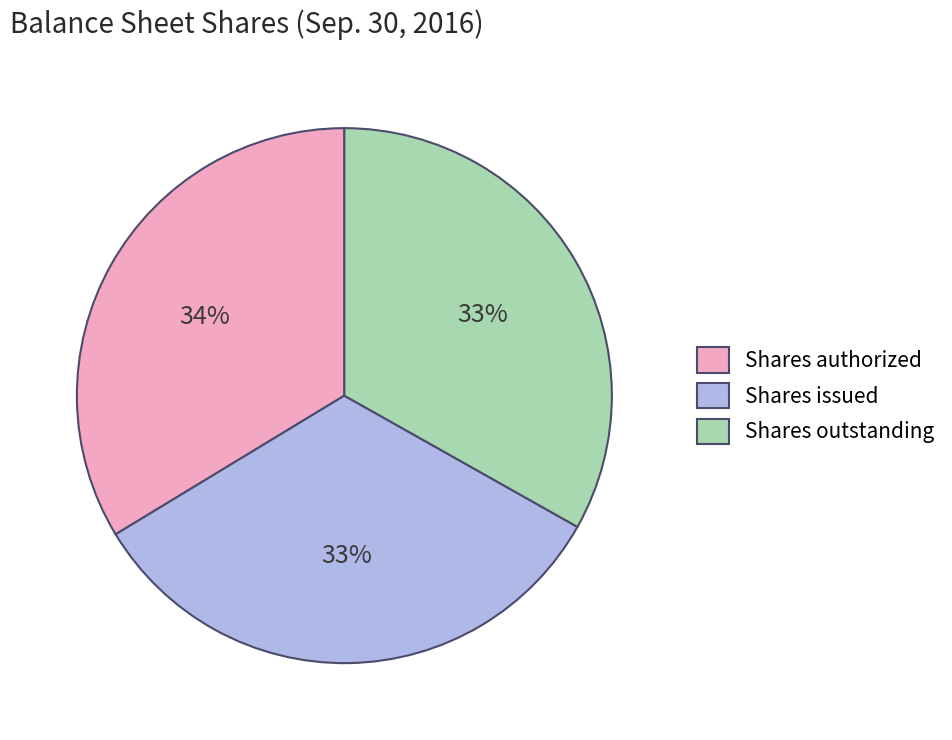

To the nearest percent, what percentage of the pie is Shares authorized?

34%